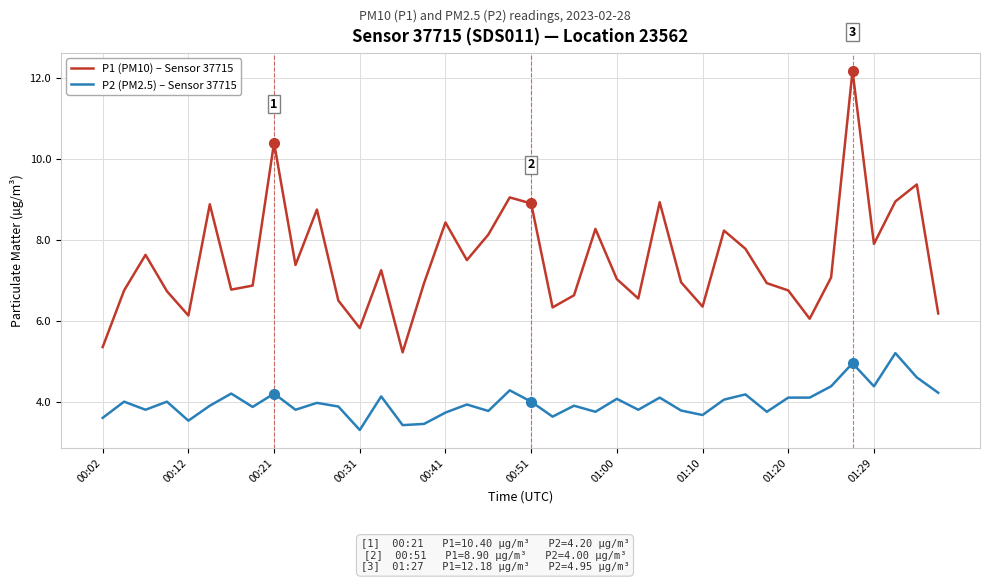

What are all the series names shown in the legend?

P1 (PM10) – Sensor 37715, P2 (PM2.5) – Sensor 37715